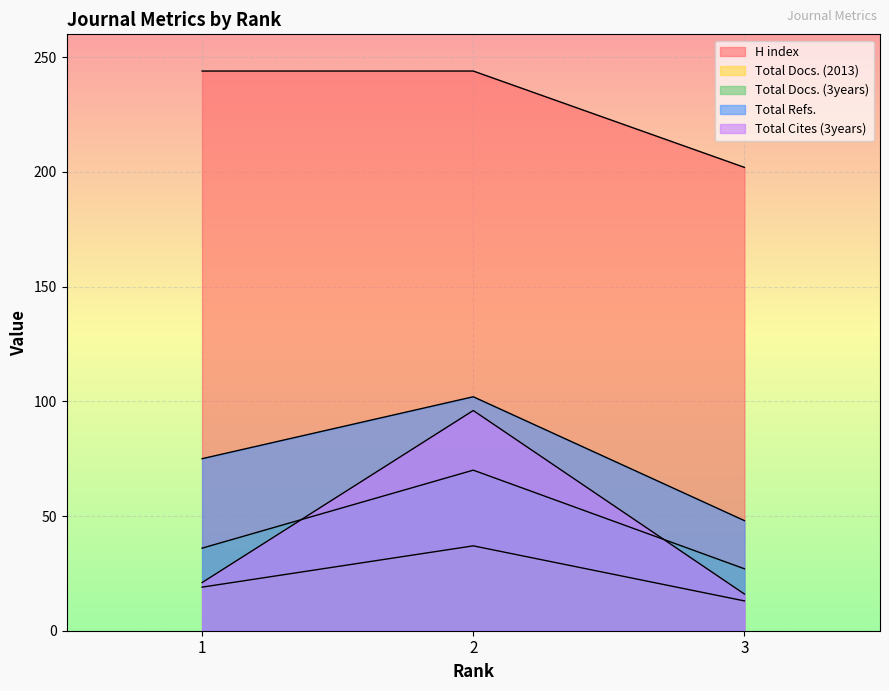

Which has a higher value, 2 or 1?

2